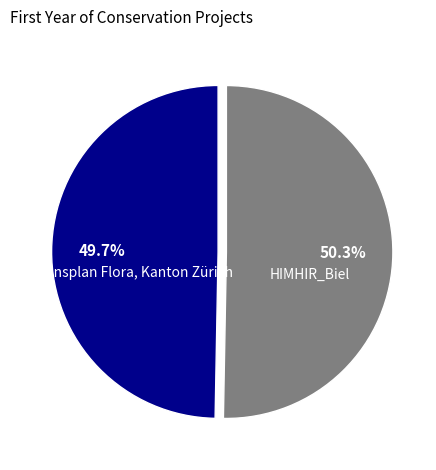

How many segments does this pie chart have?

2